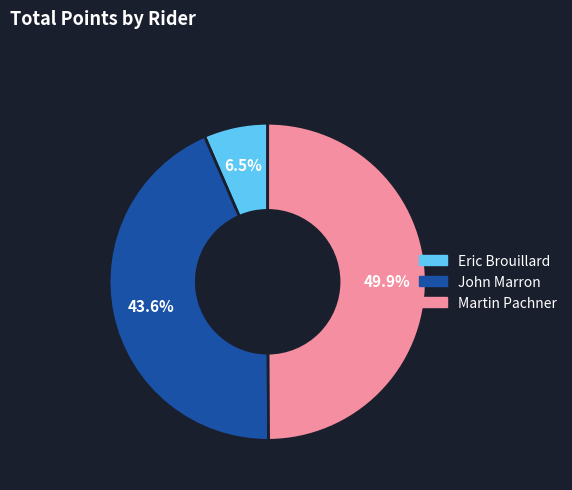

Rank the categories by value from highest to lowest.

Martin Pachner, John Marron, Eric Brouillard